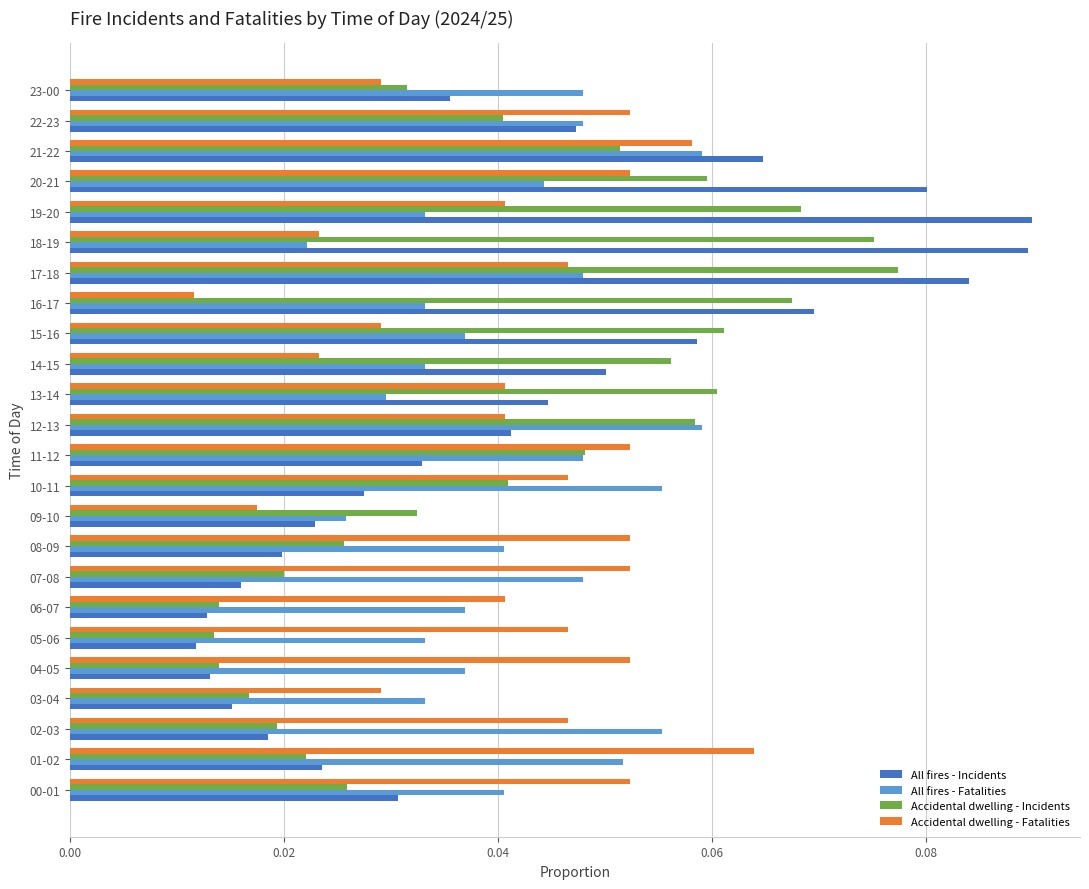

At which category is the sum across all series the highest?

17-18